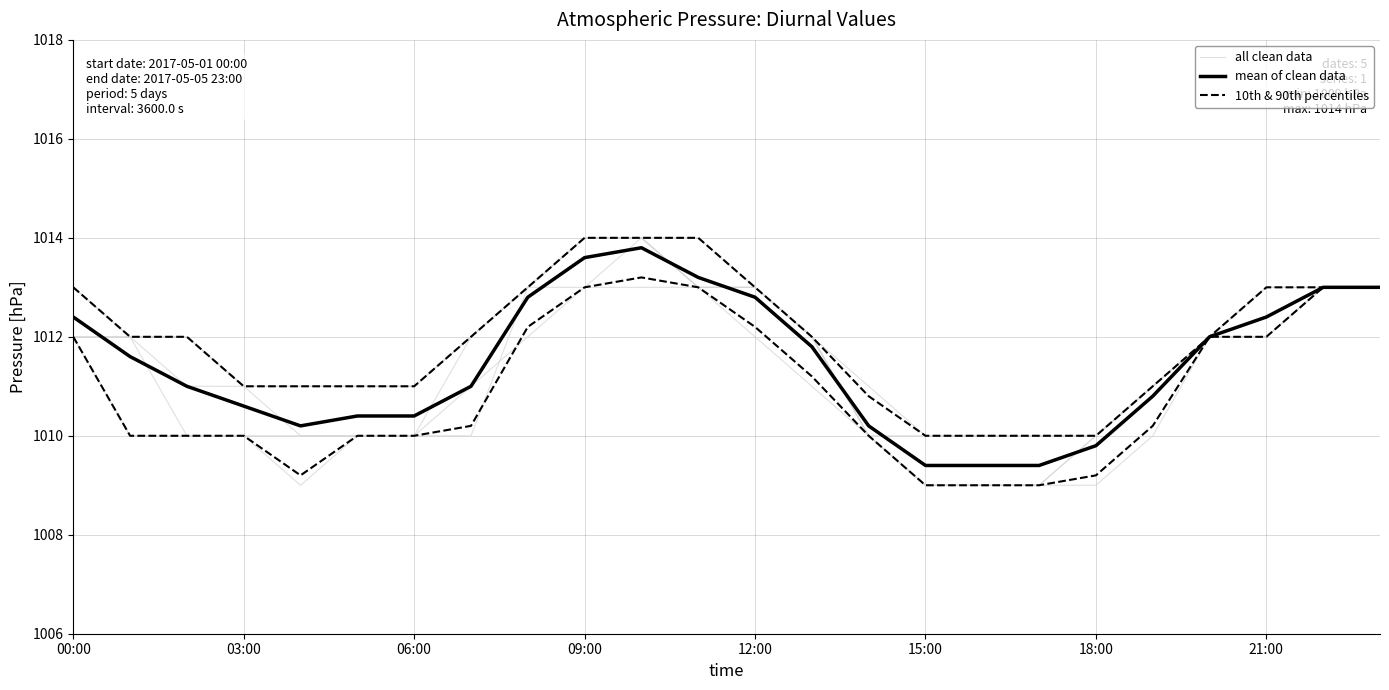

What is the label of the 12th point from the right?

12:00